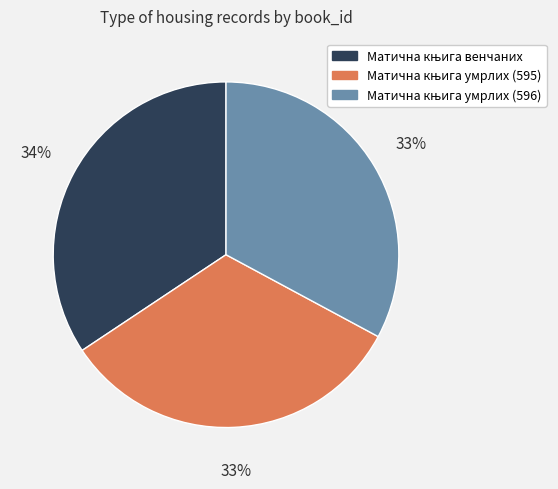

Is there any slice that represents more than half of the pie?

No